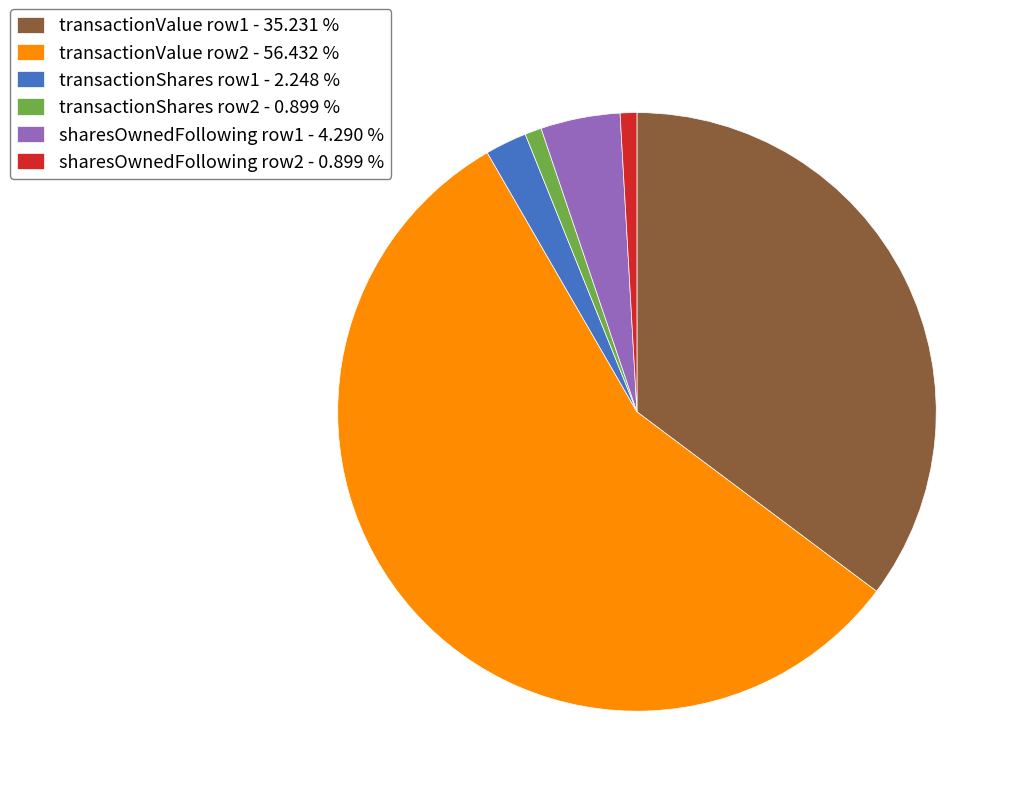

What is the ratio of the value at transactionValue row1 - 35.231 % to the value at transactionValue row2 - 56.432 %?

0.6